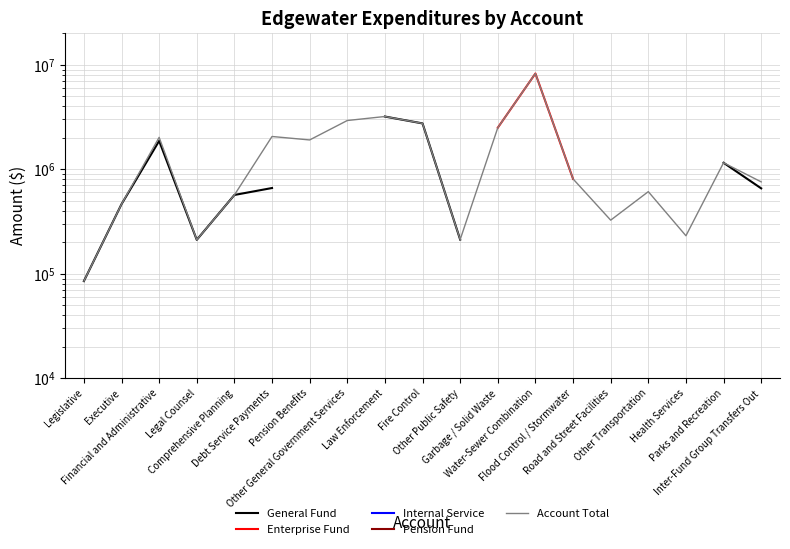

True or false: Enterprise Fund and Account Total intersect in this chart.

False